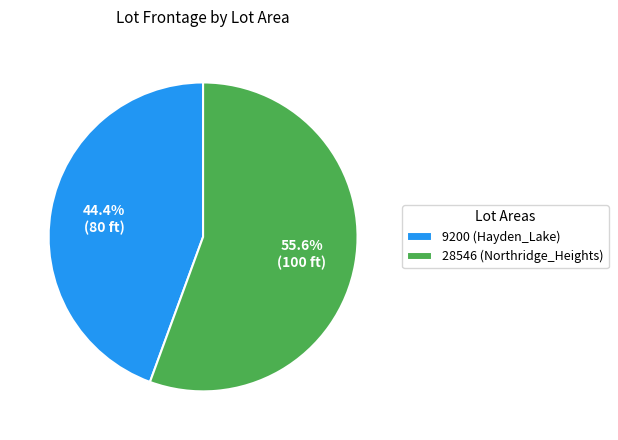

To the nearest percent, what is the combined percentage of 9200 (Hayden_Lake) and 28546 (Northridge_Heights)?

100%